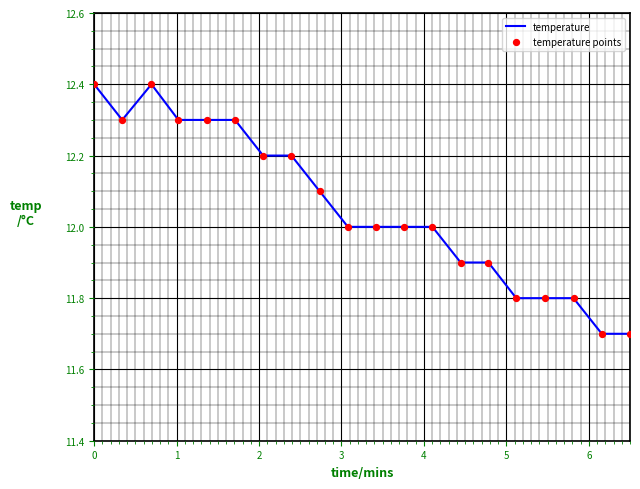

What is the minimum value shown in the chart?

11.7